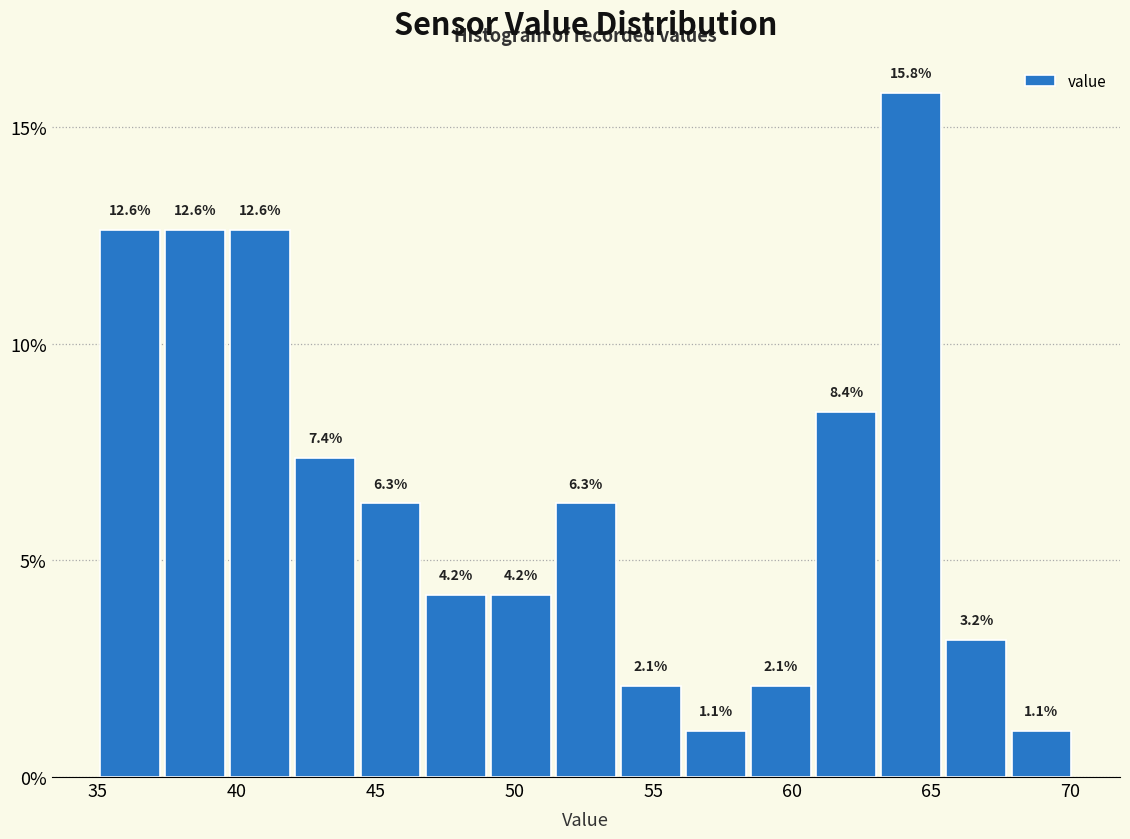

What is the height of the bar covering 65.5 to 68.0 on the x-axis? The bar edges are not printed on the chart, so give them approximately, as read against the axis.

3.2